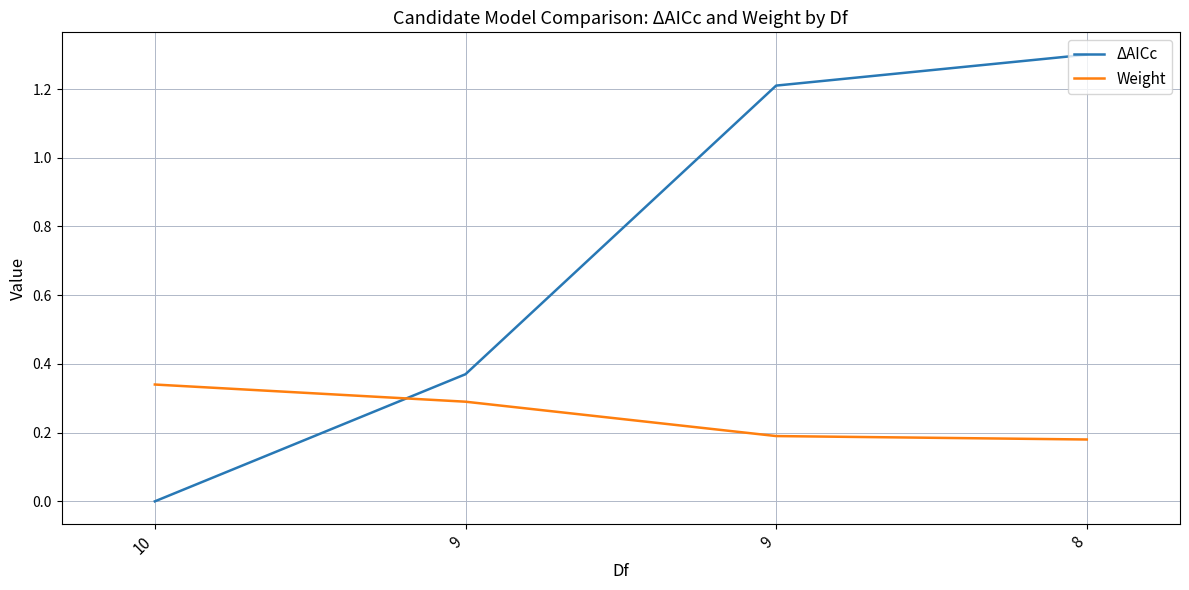

How many distinct data groups are displayed?

2